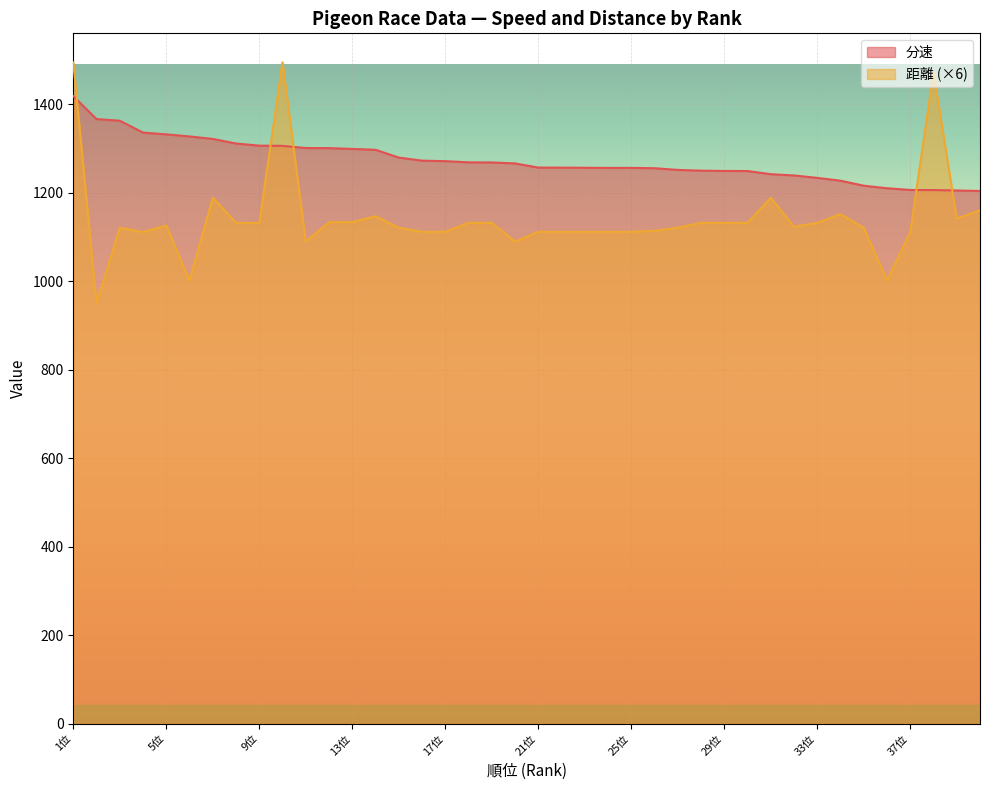

List the series in order of their peak value, highest first.

距離 (×6), 分速